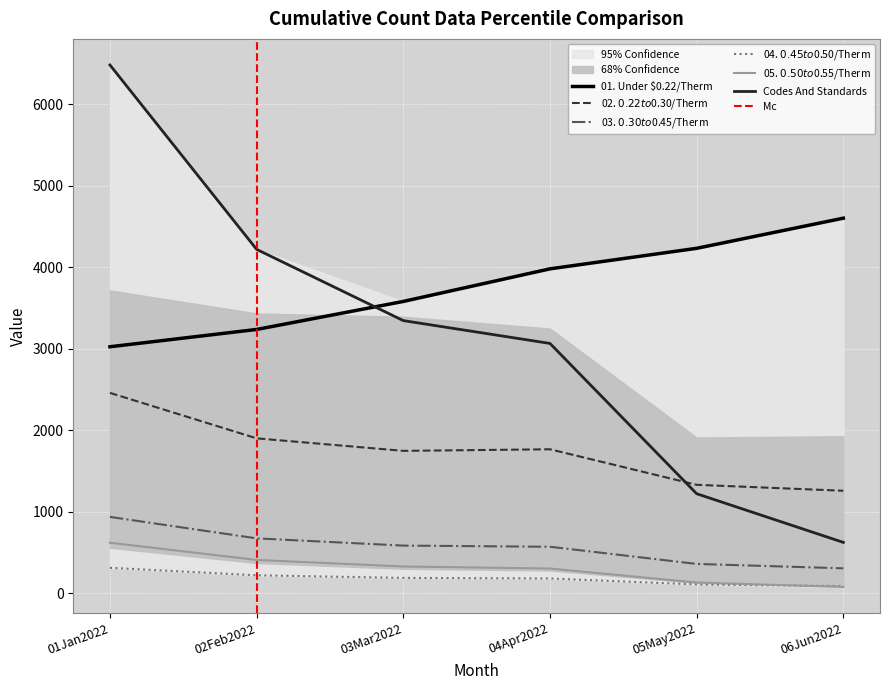

True or false: 02. $0.22 to $0.30/Therm has a value of 2458.2 at 01Jan2022.

True